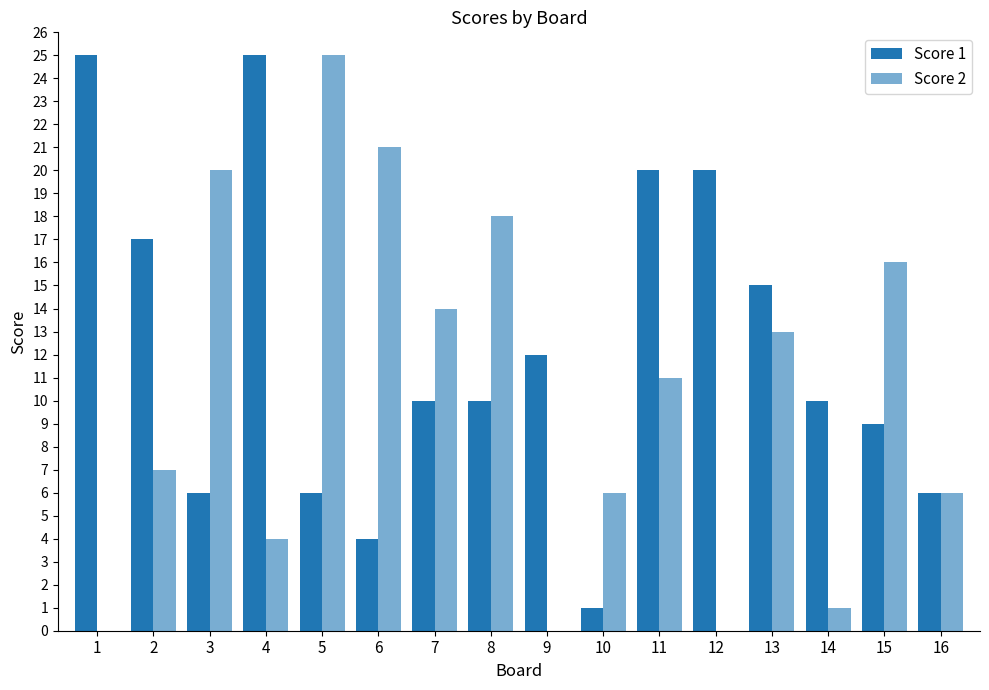

At 16, list the series in order from largest to smallest.

Score 1, Score 2